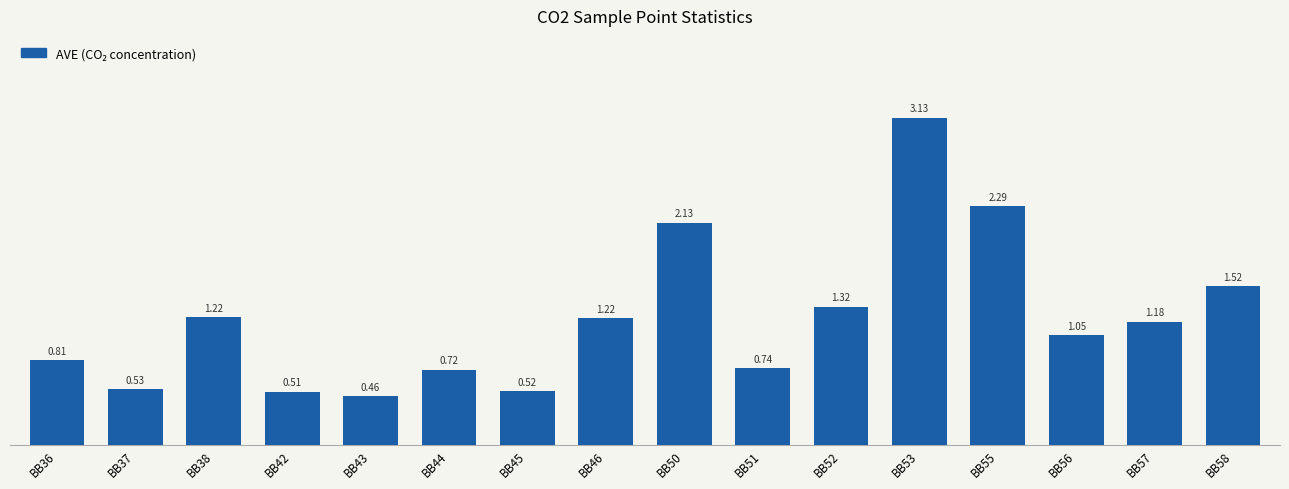

What is the sum of the values at BB45 and BB58?

2.0